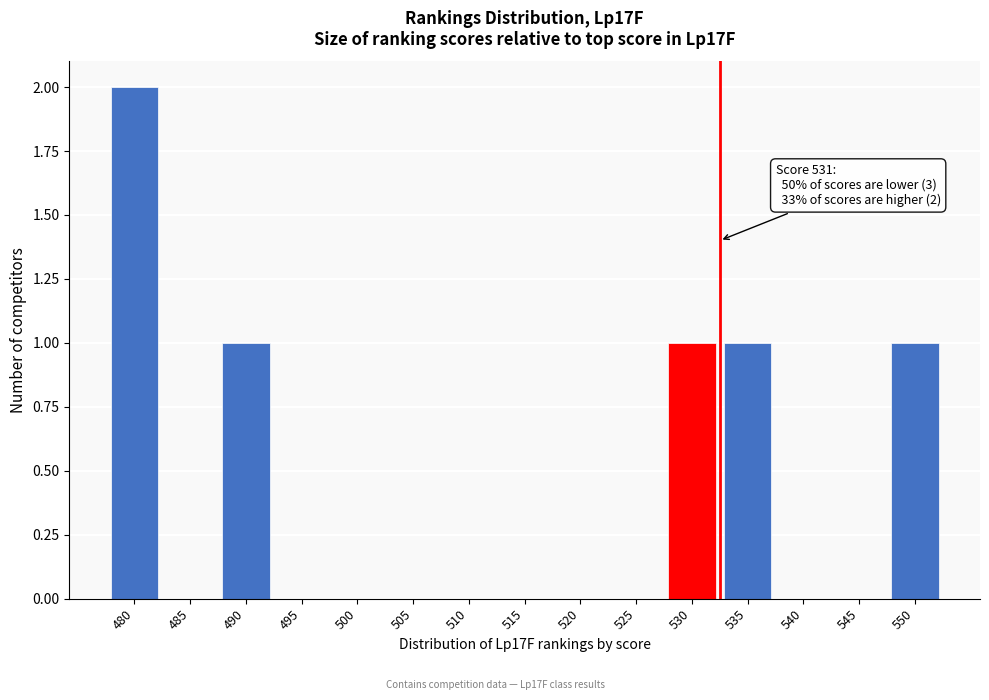

Reading left to right, extract all data points from this chart.

480=2	485=0	490=1	495=0	500=0	505=0	510=0	515=0	520=0	525=0	530=1	535=1	540=0	545=0	550=1